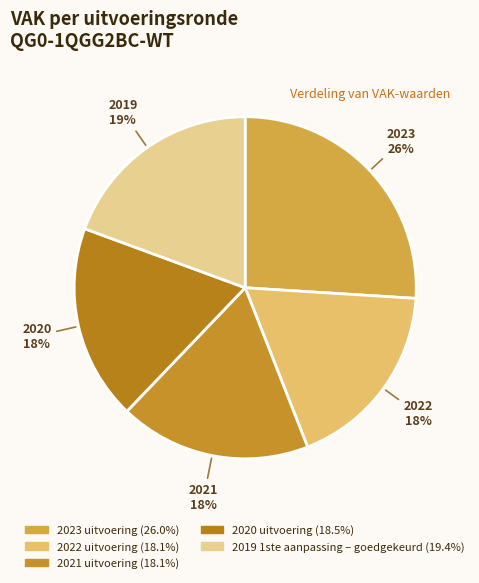

Is the sum of 2022 uitvoering and 2020 uitvoering greater than half?

No